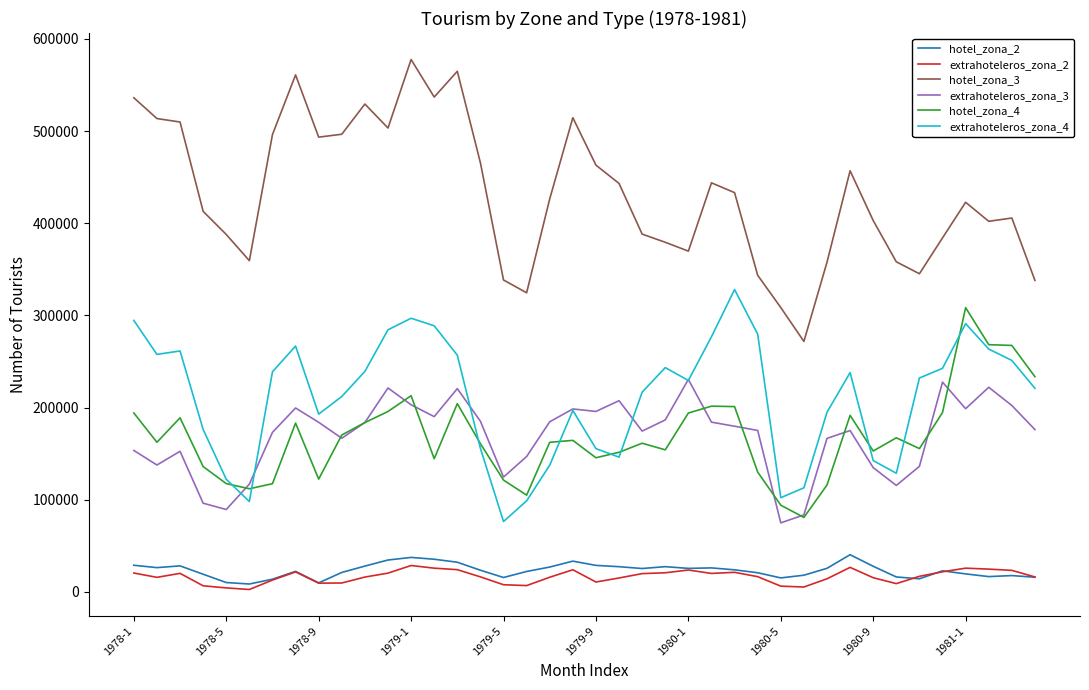

Which series has the largest total across all categories?

hotel_zona_3